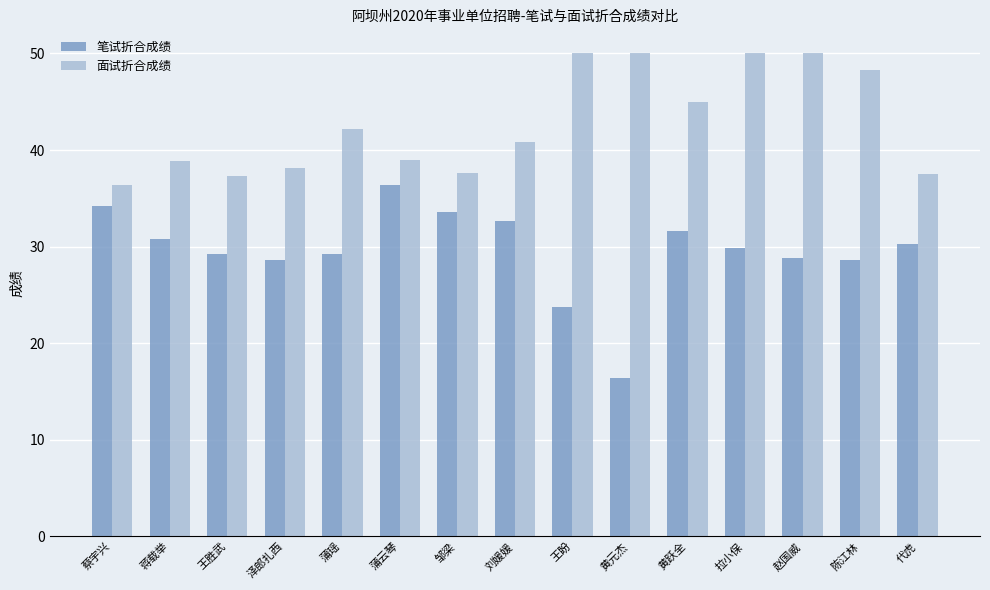

The 面试折合成绩 series shows 18.4 at 刘媛媛. True or false?

False